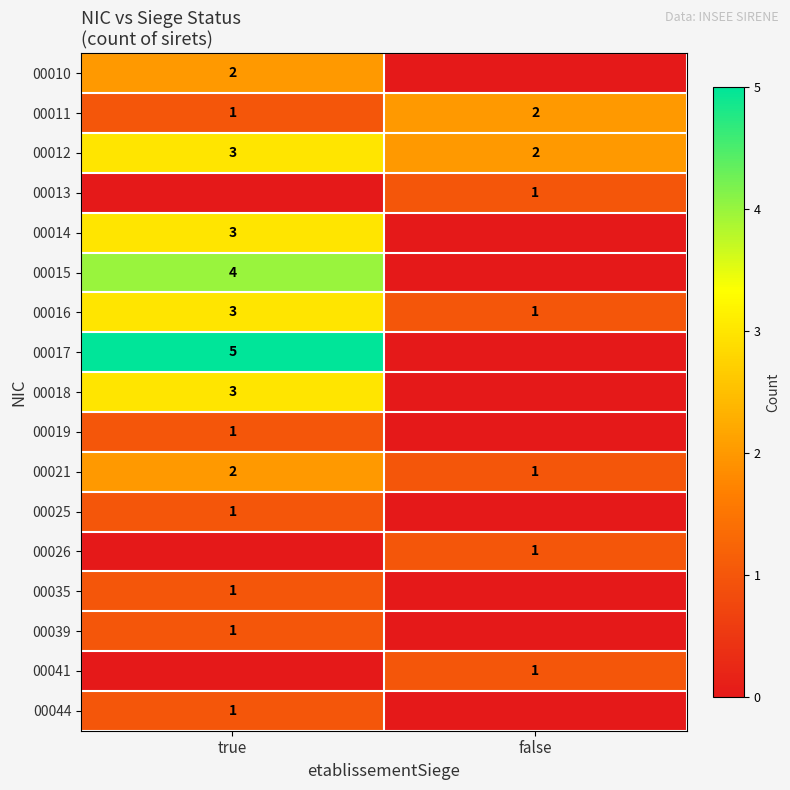

What is the sum of all 00012 values?

5